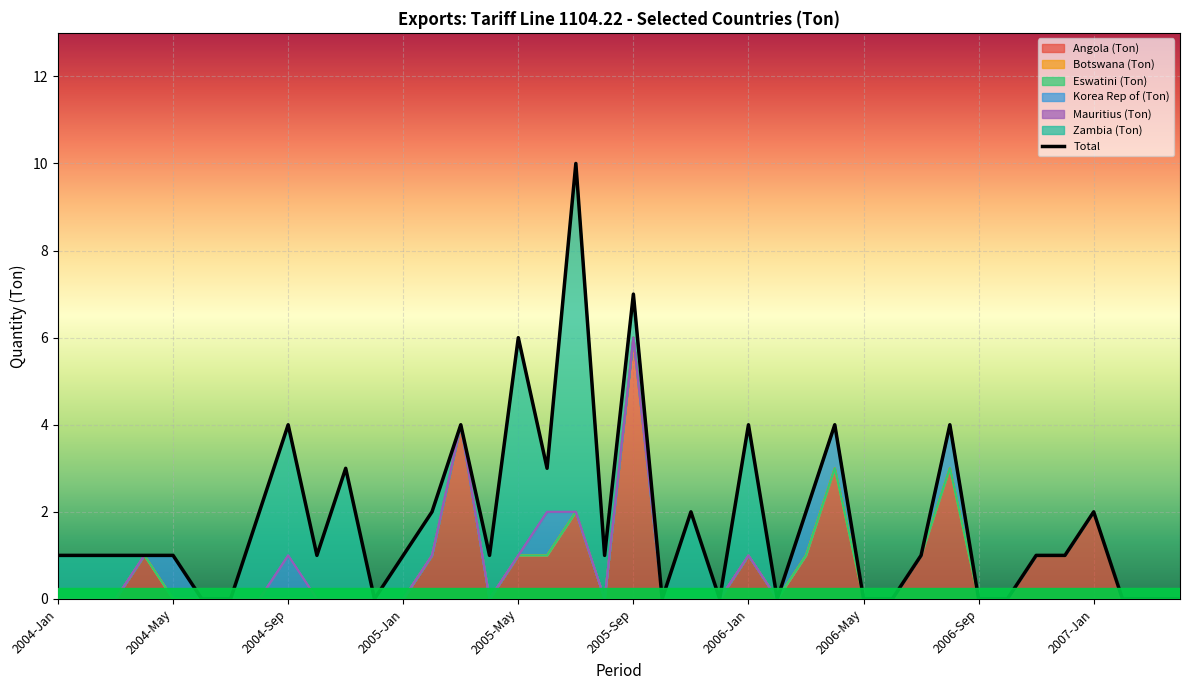

How many lines are shown in the chart?

6